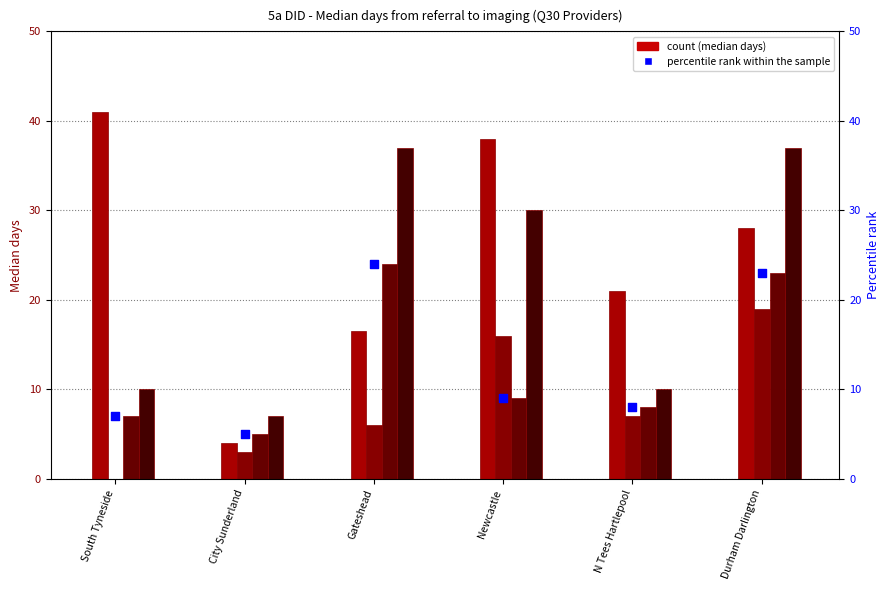

At which category is the sum across all series the highest?

Durham Darlington